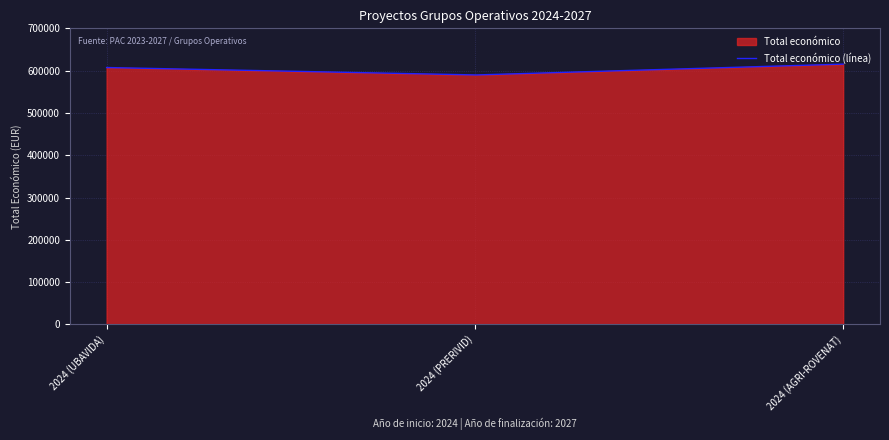

How many lines are shown in the chart?

1